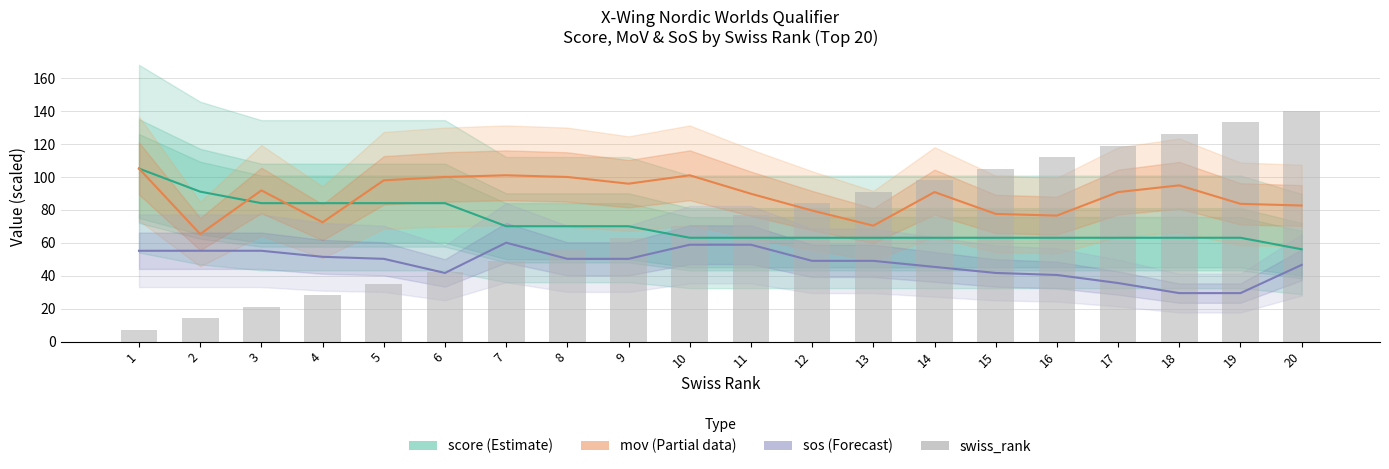

List the labels in order of mov (Partial) value, largest first.

1, 7, 10, 6, 8, 5, 9, 18, 3, 14, 17, 11, 19, 20, 12, 15, 16, 4, 13, 2